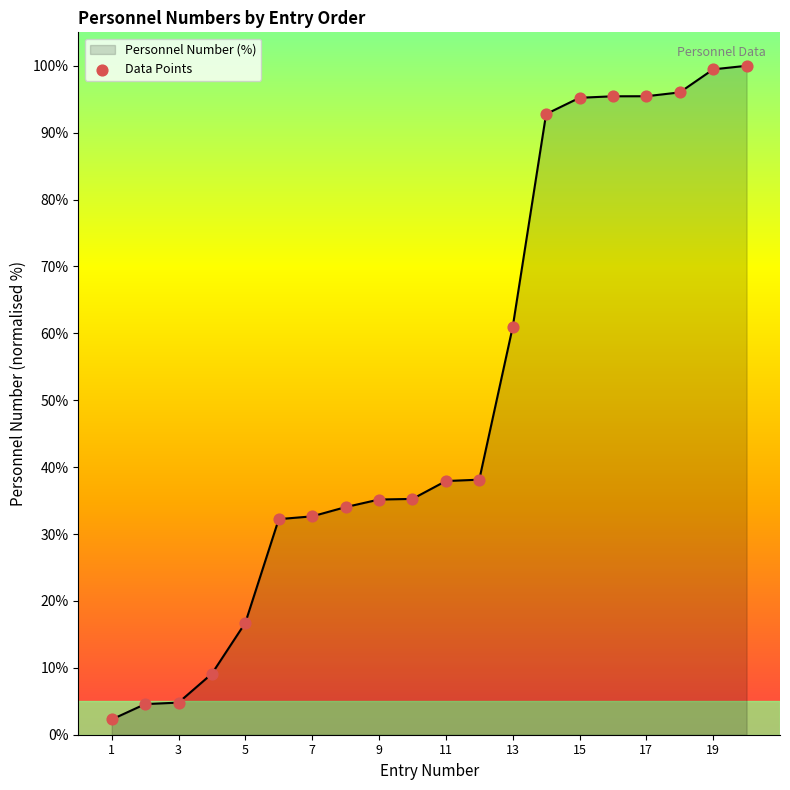

What is the greatest value displayed?

100.0